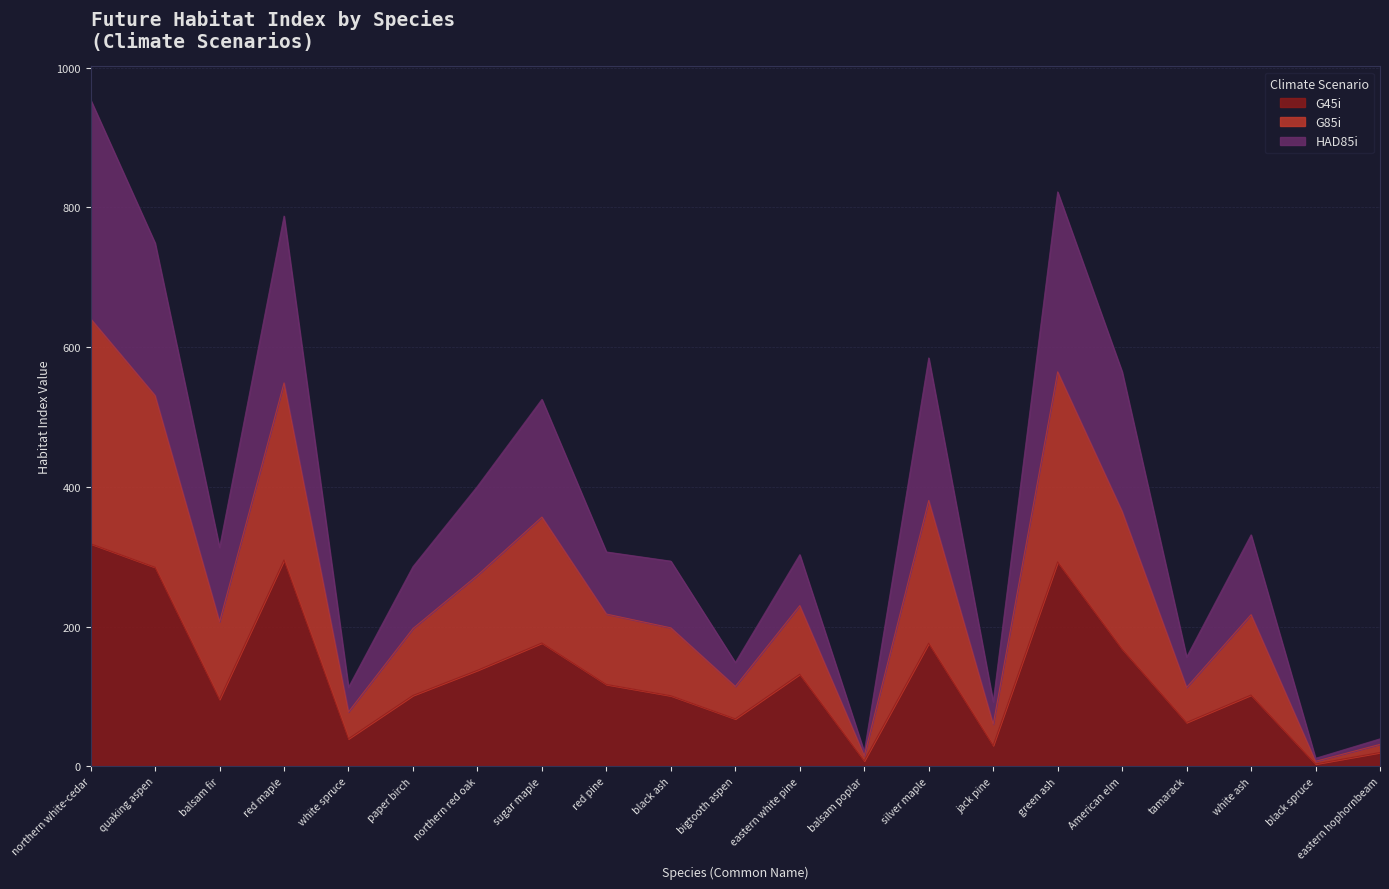

The G45i series shows 176.1 at silver maple. True or false?

True